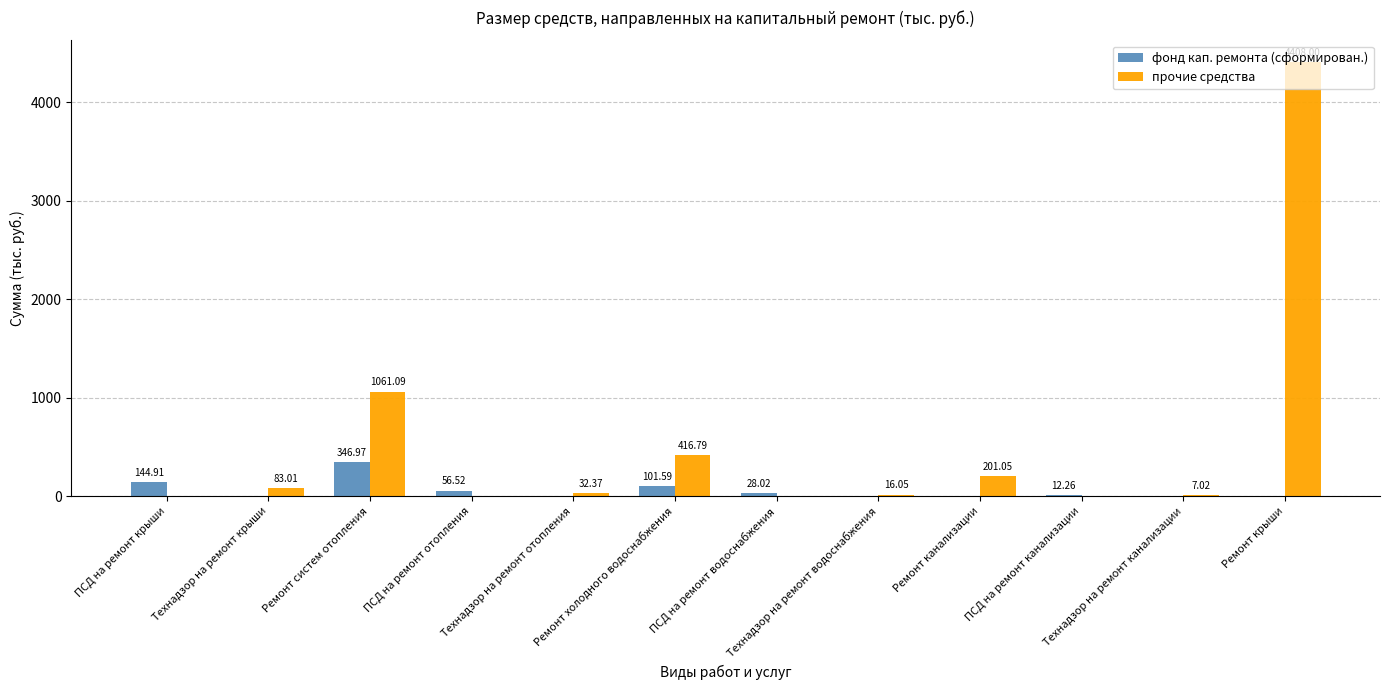

Which series has the largest total across all categories?

прочие средства